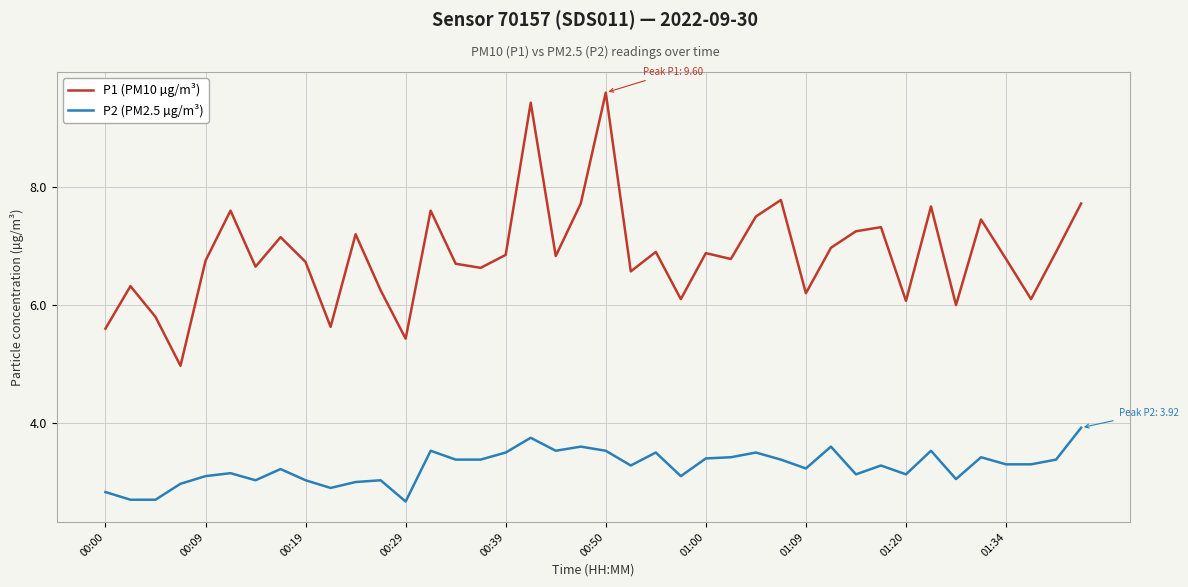

Is this an area chart (filled region under the line)?

No